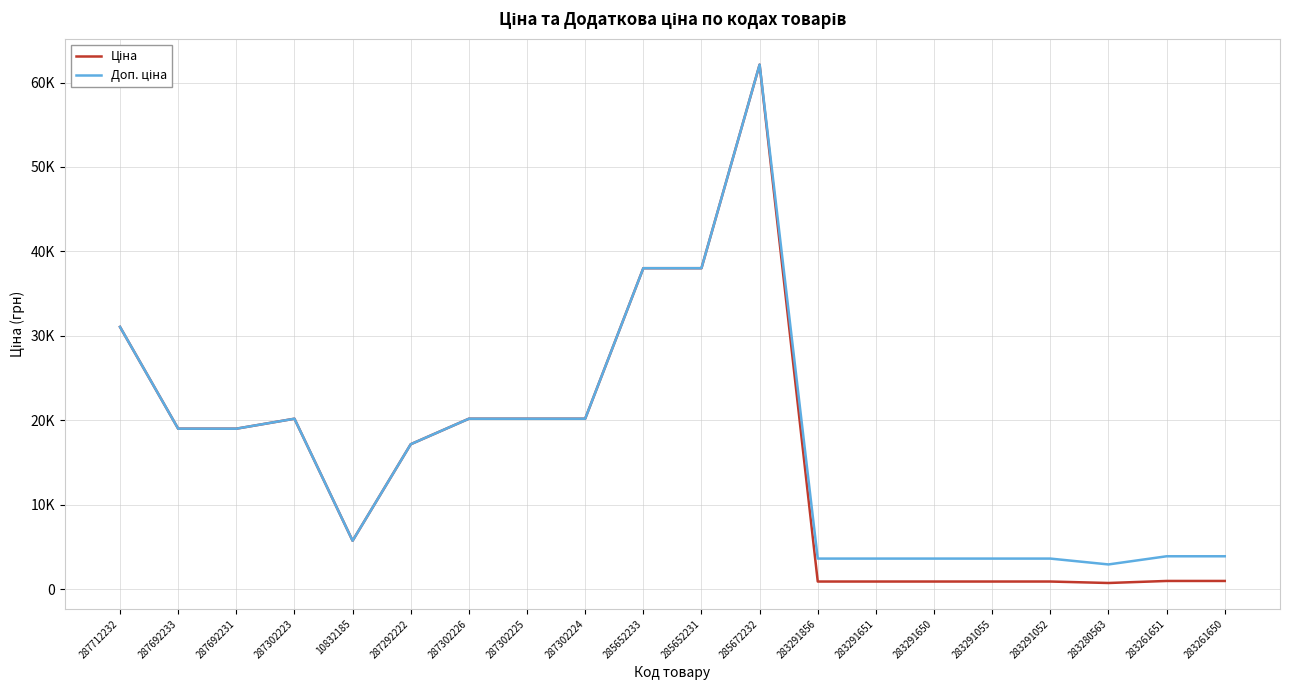

Where is Доп. ціна nearest to the value 32523?

287712232